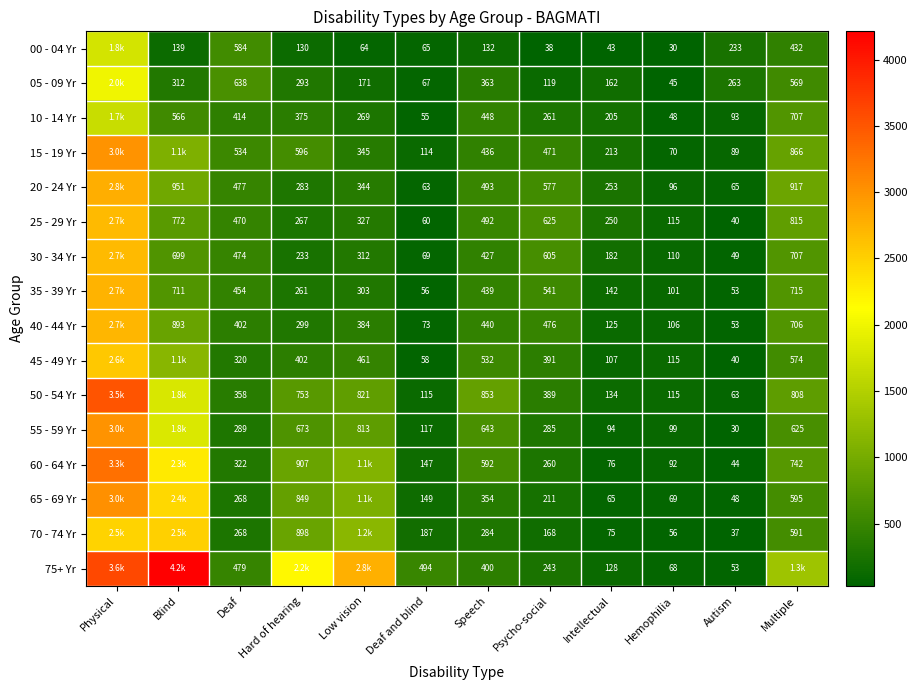

The 10 - 14 Yr series shows 158 at Low vision. True or false?

False